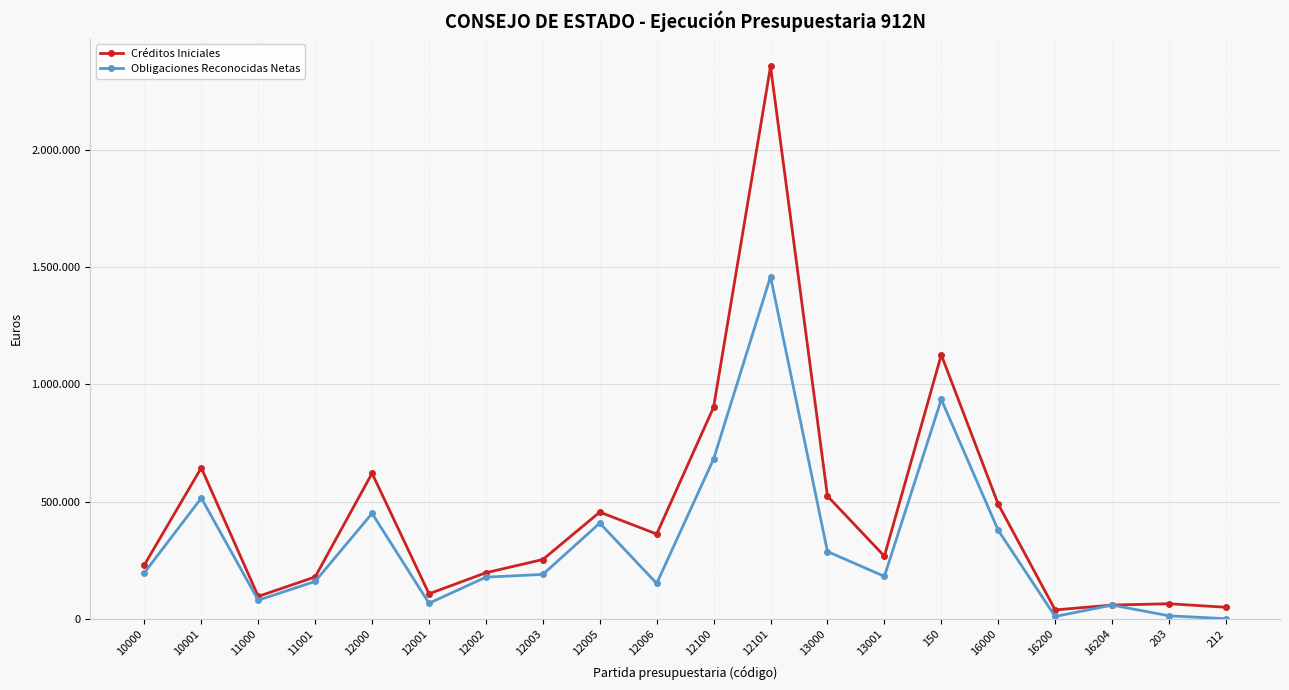

Which category has the lowest value across all series?

212